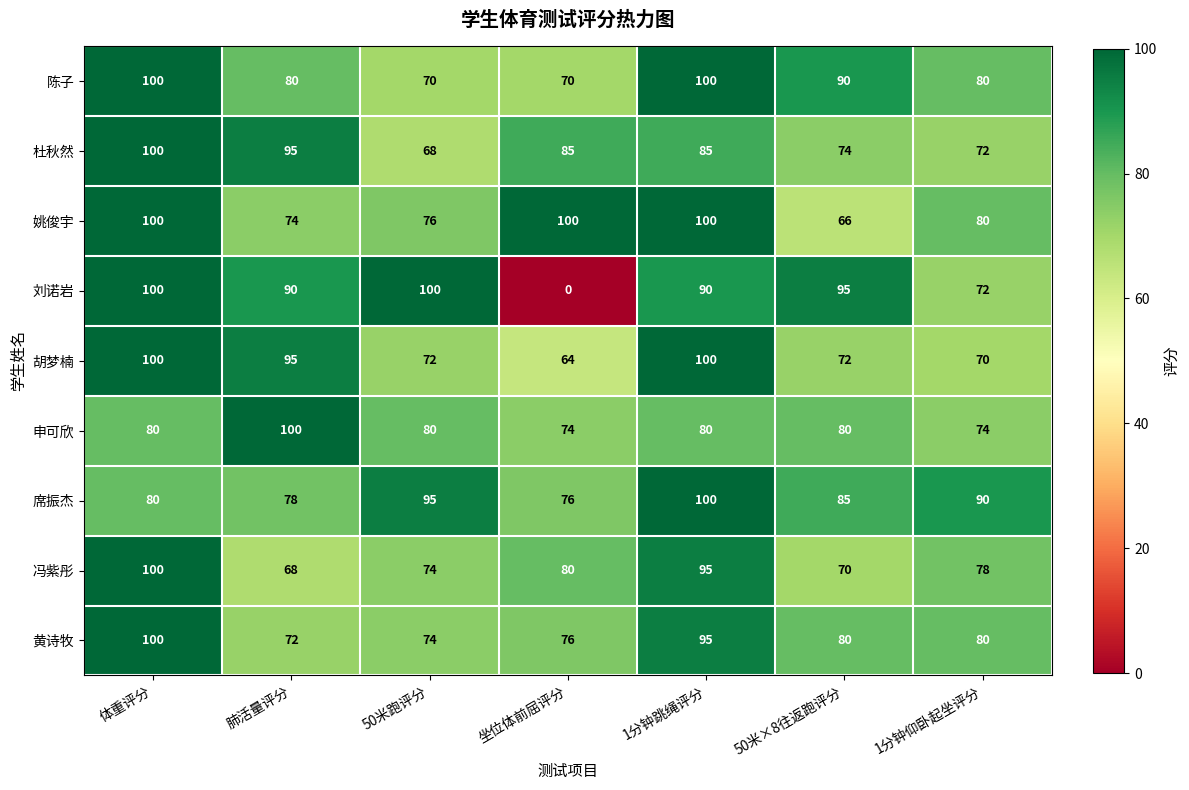

How many 申可欣 values are between 74 and 80?

6